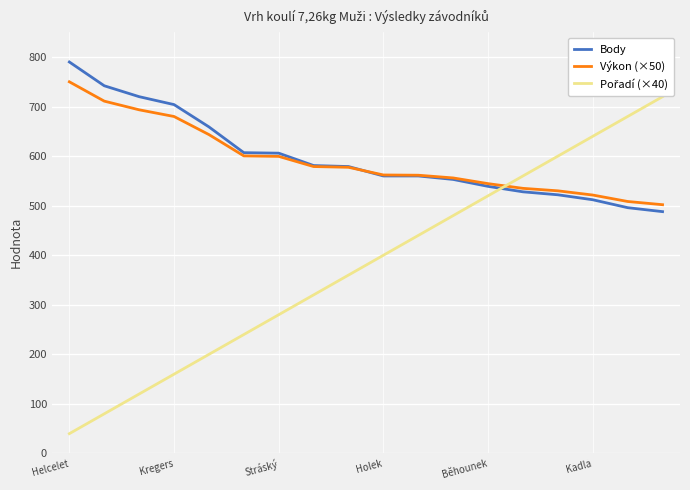

What is the maximum value shown in the chart?

790.0